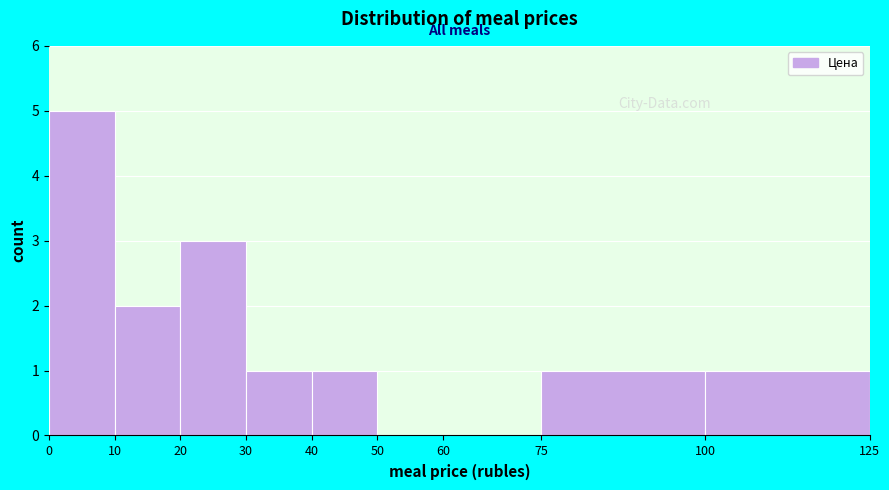

Reading left to right, list every bar in this chart as the range it spans on the x-axis followed by its height. The values are not printed on the chart, so give them approximately, as read against the axis.

0 to 10: 5
10 to 20: 2
20 to 30: 3
30 to 40: 1
40 to 50: 1
50 to 60: 0
60 to 75: 0
75 to 100: 1
100 to 125: 1